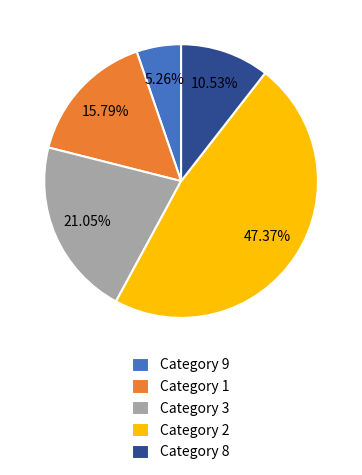

Approximately how many times larger is the value at Category 8 compared to Category 1?

0.7